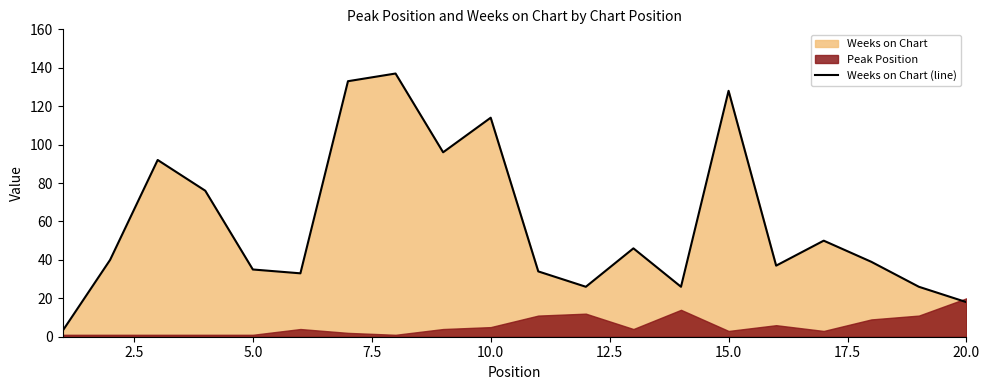

The Weeks on Chart (line) series shows 4 at 20.0. True or false?

False